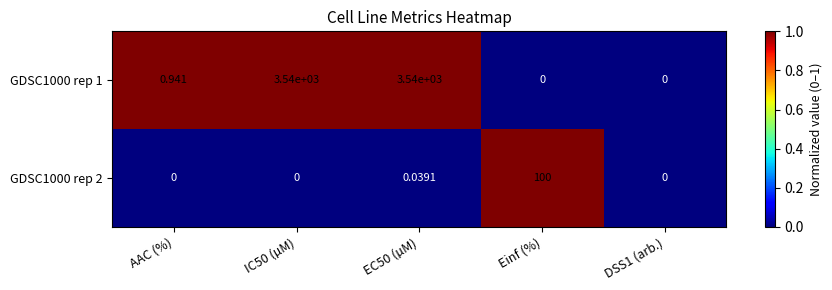

What is the total value across all series at EC50 (µM)?

3540.0